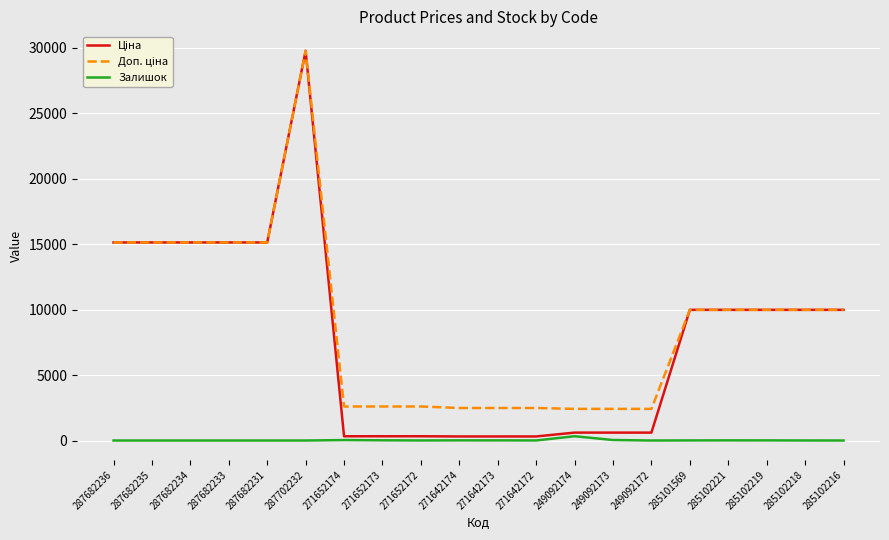

True or false: Залишок has a value of 7.0 at 285101569.

True